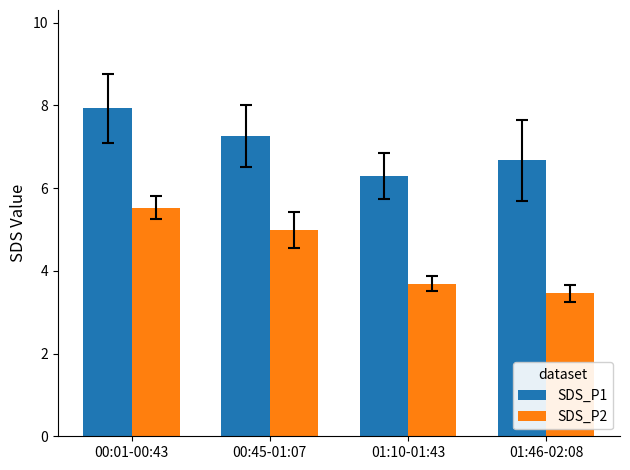

Reading left to right, list all the values displayed in this chart.

SDS_P1: 00:01-00:43=7.9	00:45-01:07=7.3	01:10-01:43=6.3	01:46-02:08=6.7
SDS_P2: 00:01-00:43=5.5	00:45-01:07=5.0	01:10-01:43=3.7	01:46-02:08=3.5